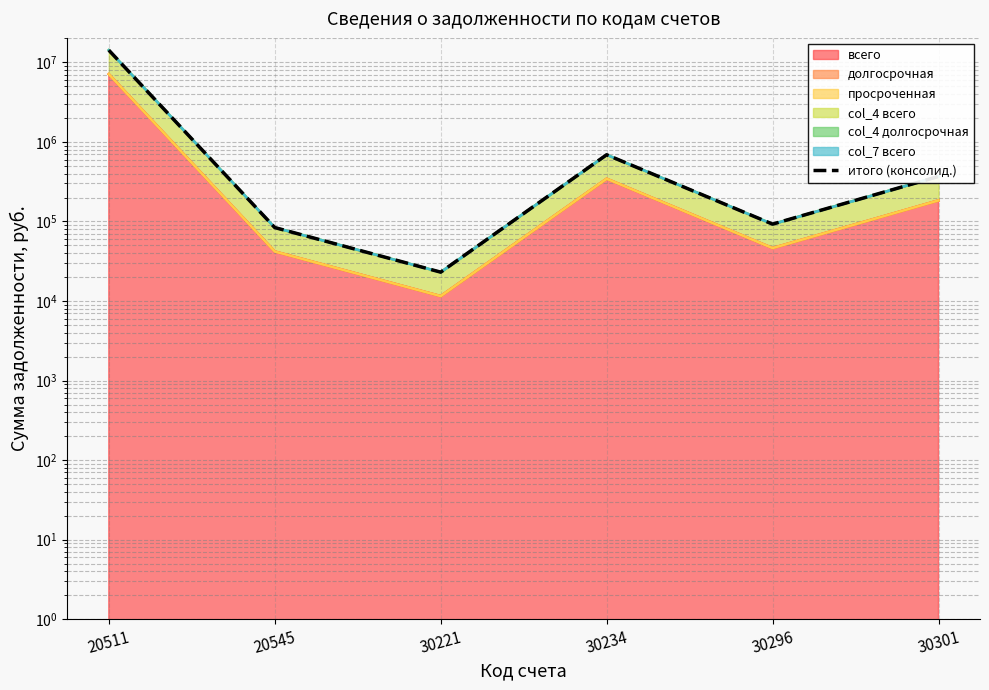

What is the average value?

2577185.6